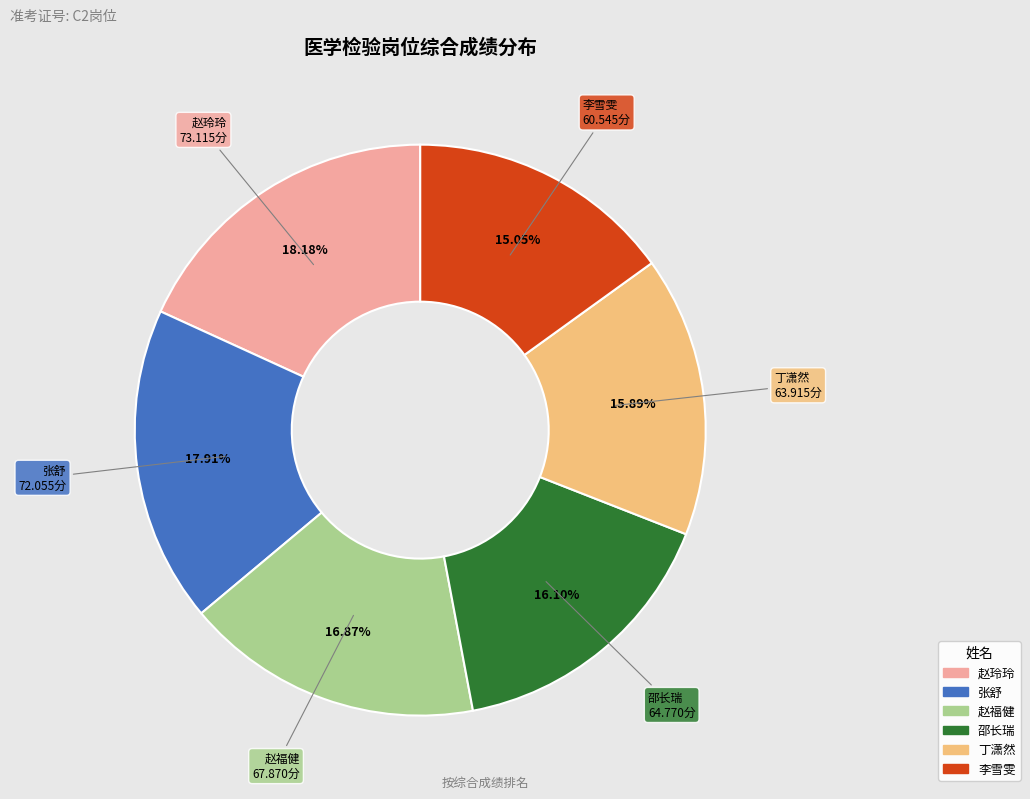

Which category has the smallest portion of the pie?

李雪雯